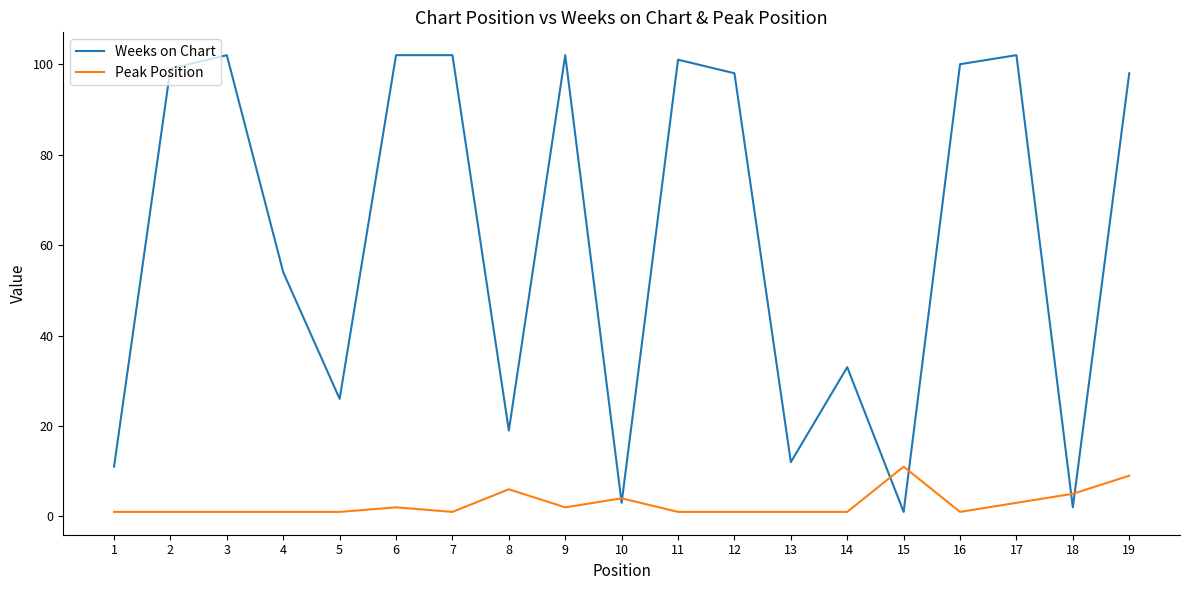

Rank the series by their maximum value, from highest to lowest.

Weeks on Chart, Peak Position